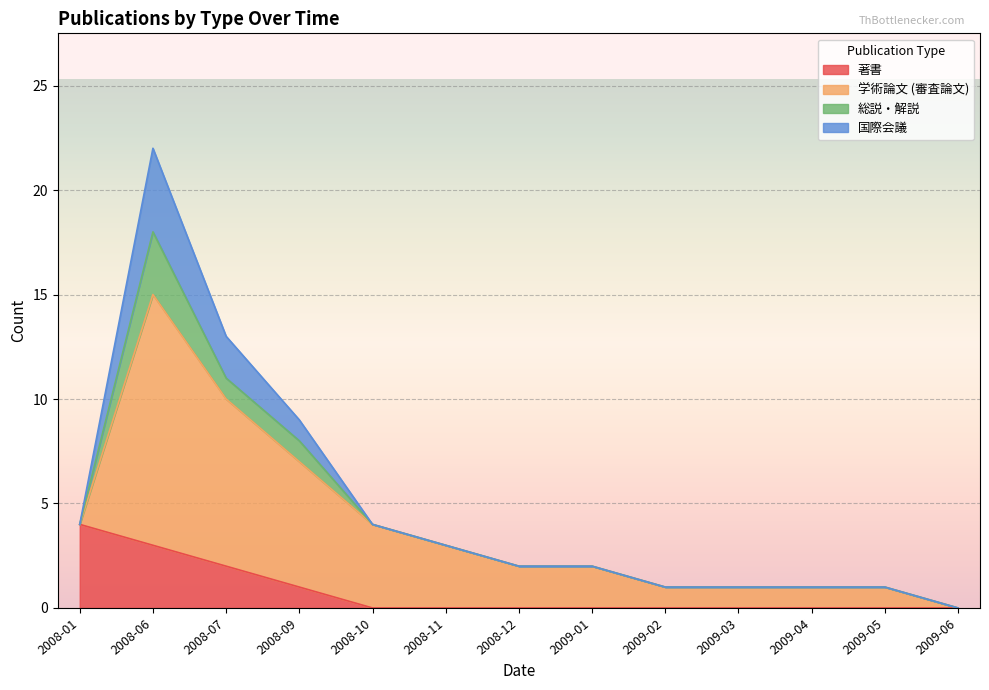

Is the value of 総説・解説 at 2008-07 greater than the value of 国際会議 at 2008-10?

Yes